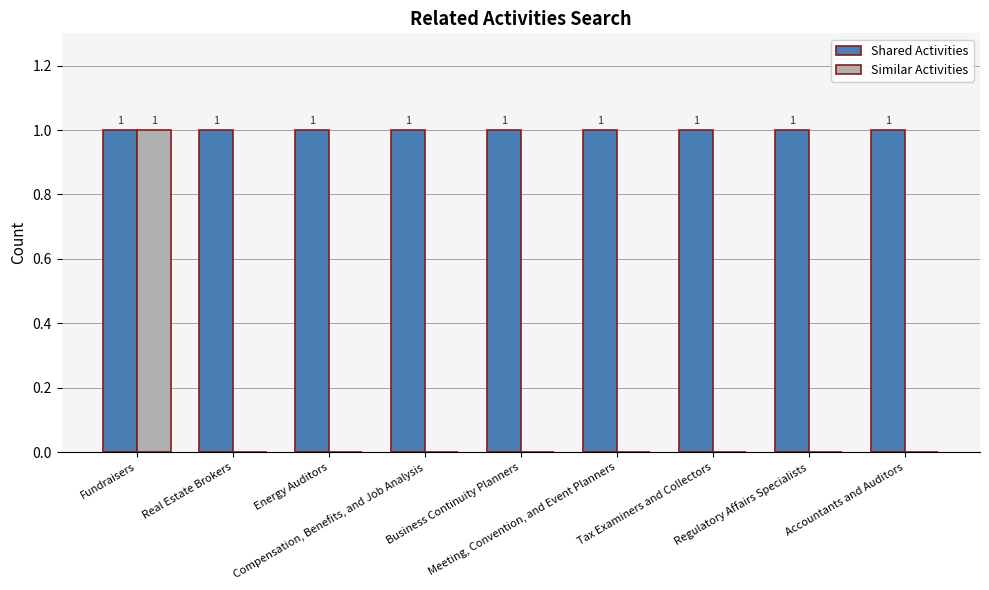

What are all the series names shown in the legend?

Shared Activities, Similar Activities